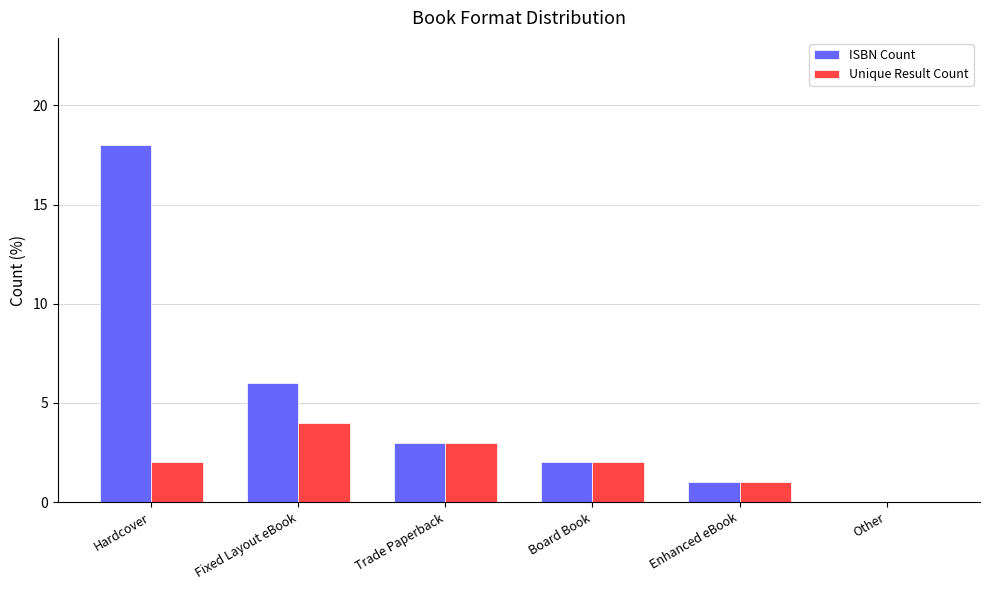

What are all the series names shown in the legend?

ISBN Count, Unique Result Count